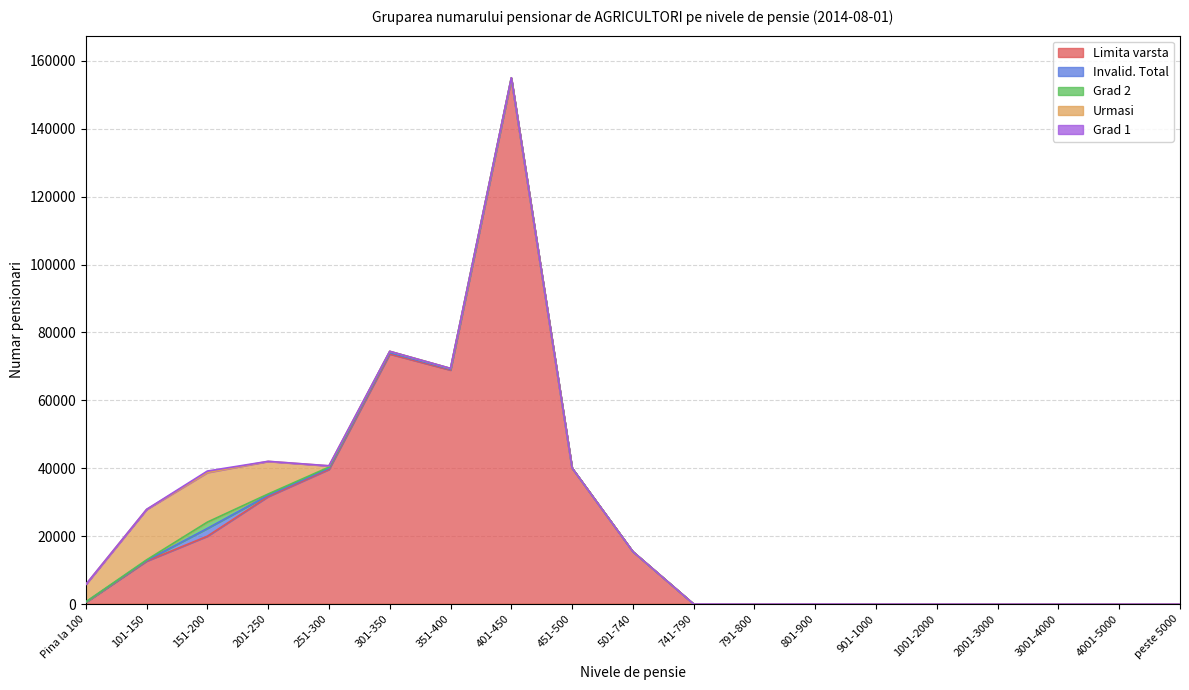

Which series changed the most between Pina la 100 and 741-790?

Urmasi